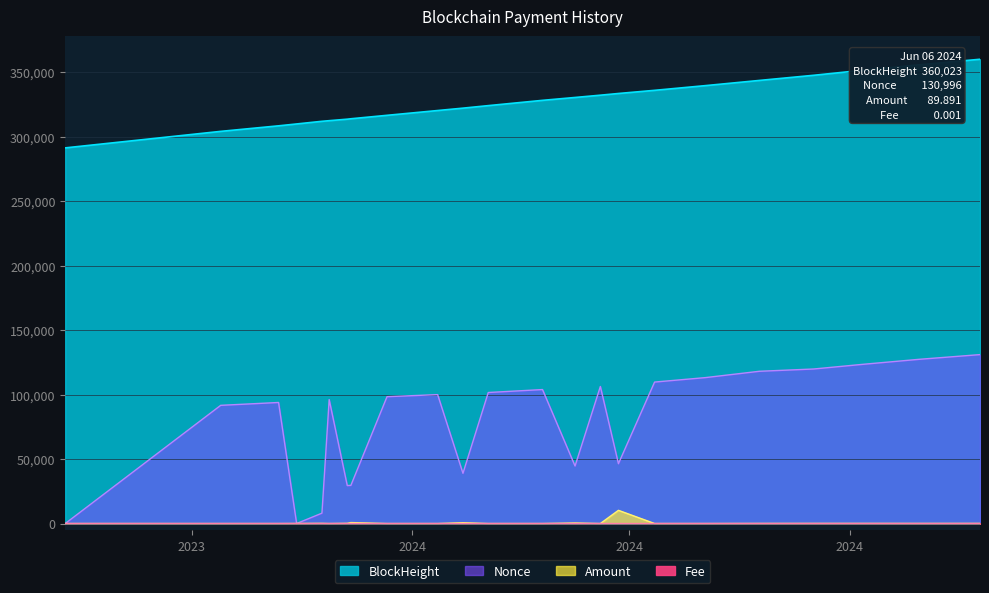

Which series has the largest total across all categories?

BlockHeight